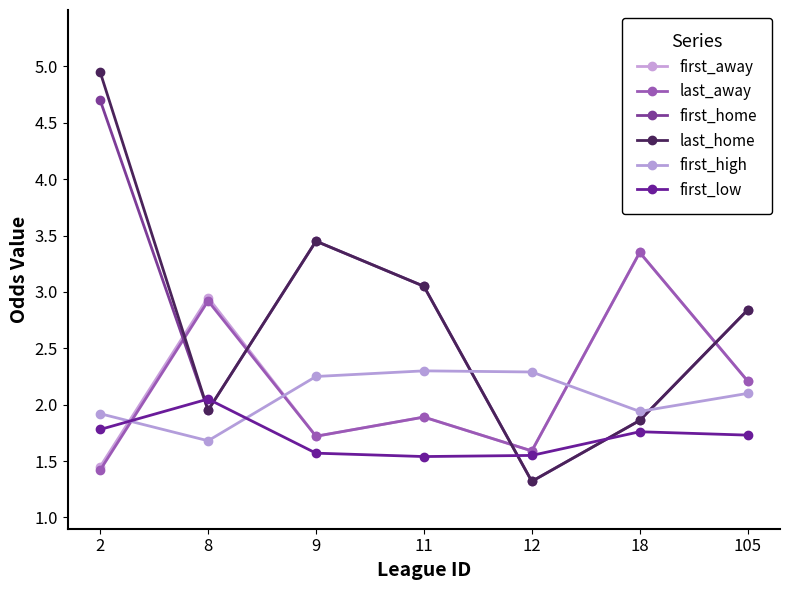

Is the value of last_away at 12 greater than the value of first_away at 18?

No